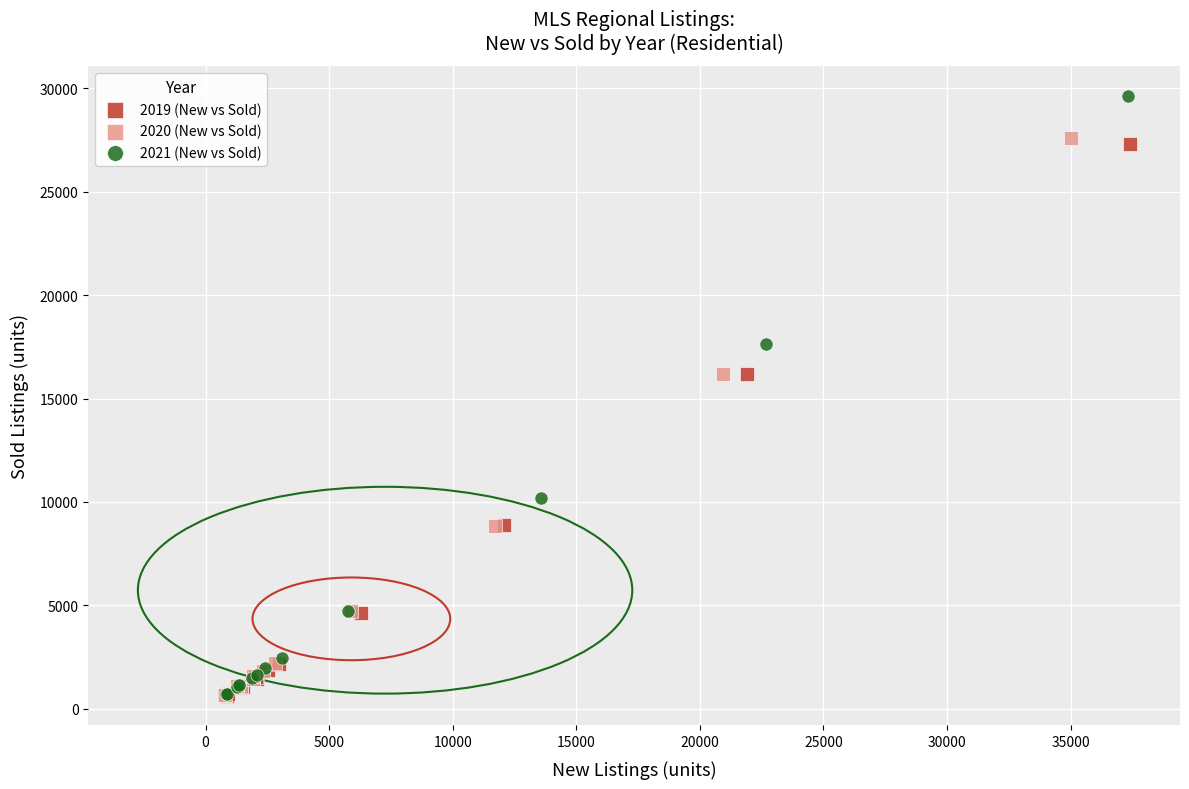

Which series reaches the maximum Y coordinate?

2021 (New vs Sold)